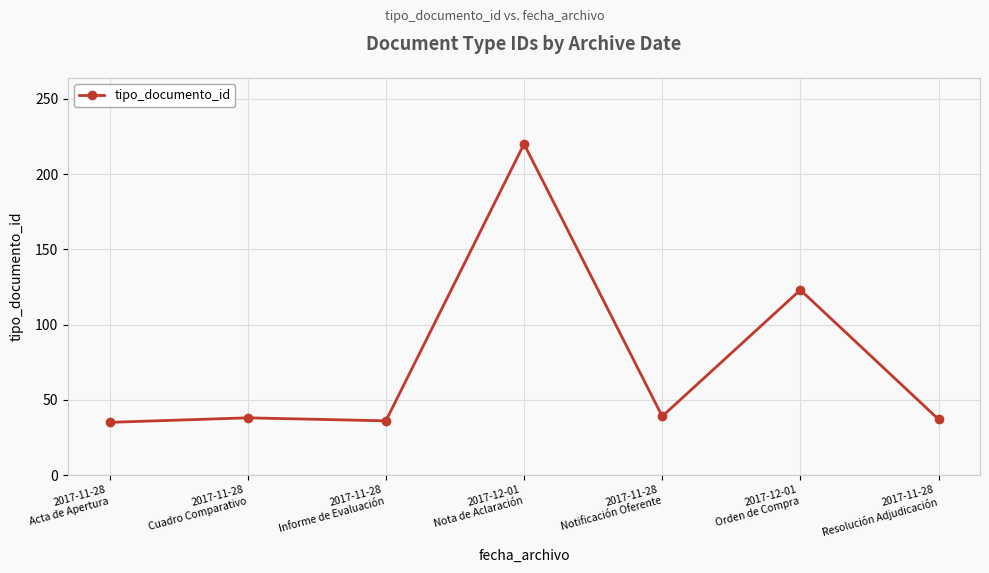

What is the average value?

75